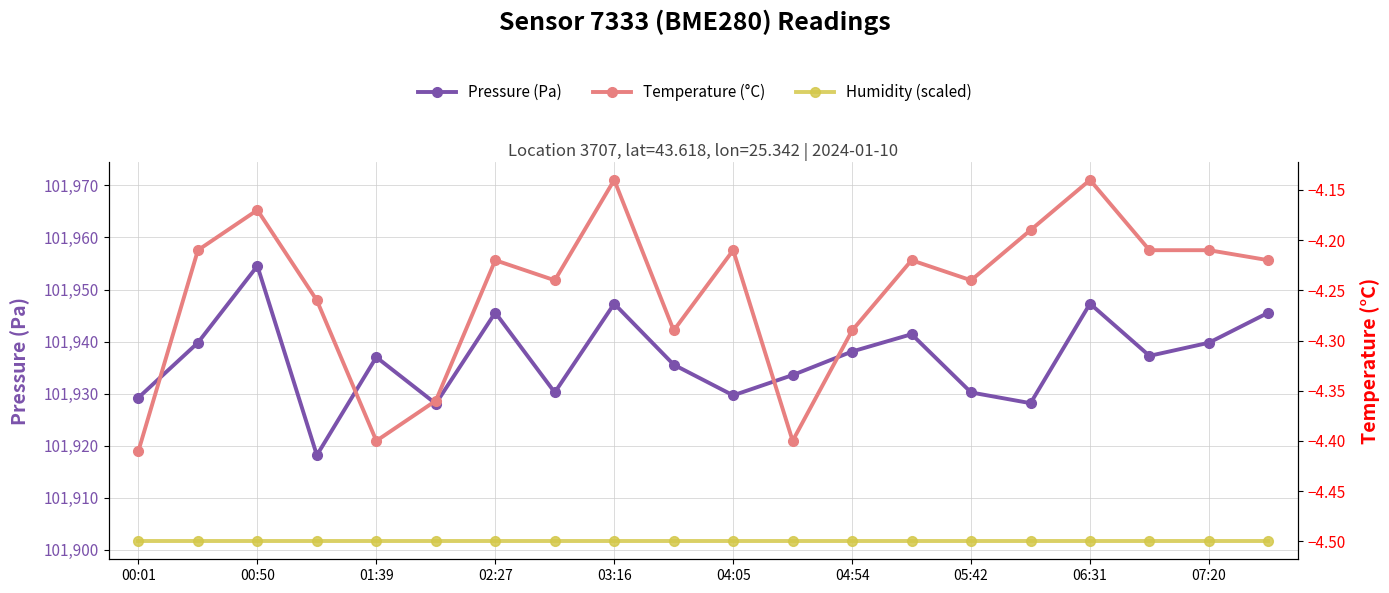

Reading right to left, what are all the values shown in this chart?

Pressure (Pa): 101945.6	101939.8	101937.2	101947.3	101928.2	101930.2	101941.4	101938.1	101933.6	101929.7	101935.6	101947.3	101930.2	101945.6	101928.1	101937.0	101918.2	101954.5	101939.8	101929.2
Temperature (°C): -4.2	-4.2	-4.2	-4.1	-4.2	-4.2	-4.2	-4.3	-4.4	-4.2	-4.3	-4.1	-4.2	-4.2	-4.4	-4.4	-4.3	-4.2	-4.2	-4.4
Humidity (scaled): -4.5	-4.5	-4.5	-4.5	-4.5	-4.5	-4.5	-4.5	-4.5	-4.5	-4.5	-4.5	-4.5	-4.5	-4.5	-4.5	-4.5	-4.5	-4.5	-4.5